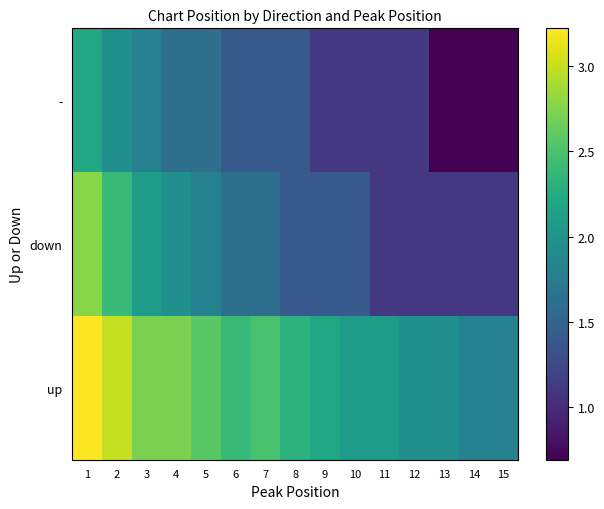

At how many categories does at least one series exceed 2?

11